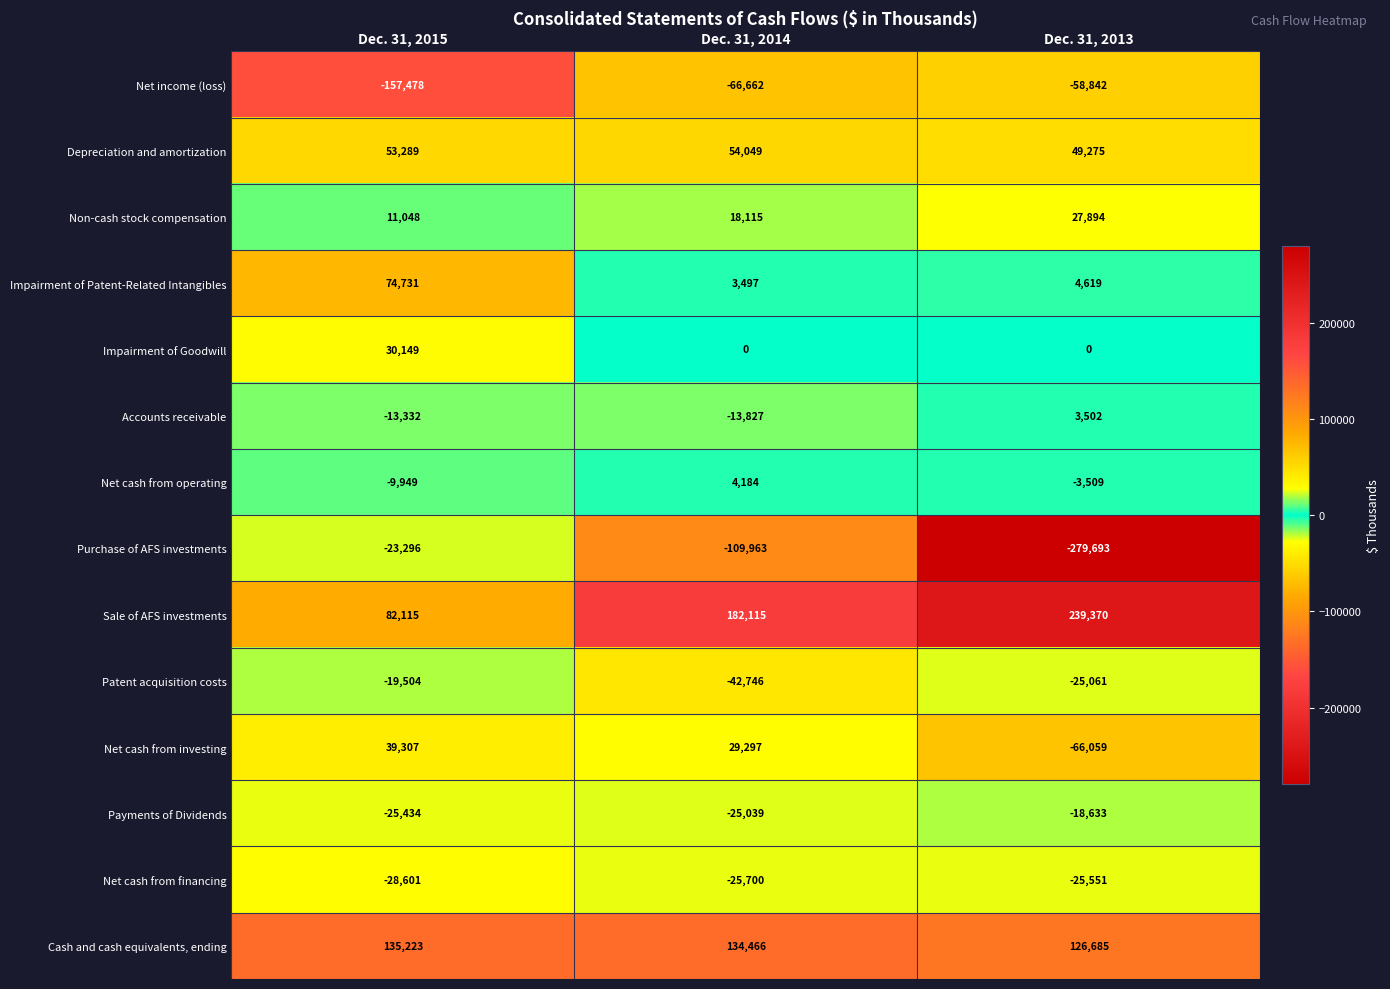

What is the maximum value for Patent acquisition costs?

-19504